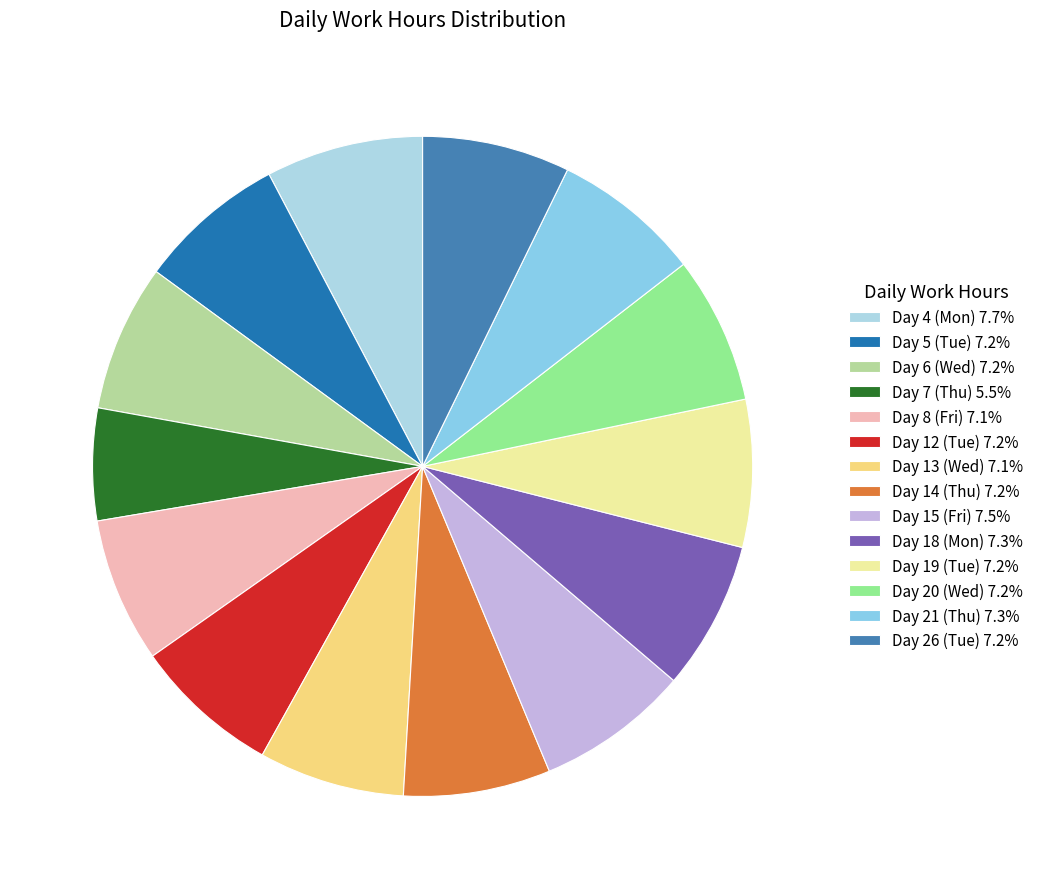

What percentage is the Day 14 (Thu) slice, to the nearest percent?

7%